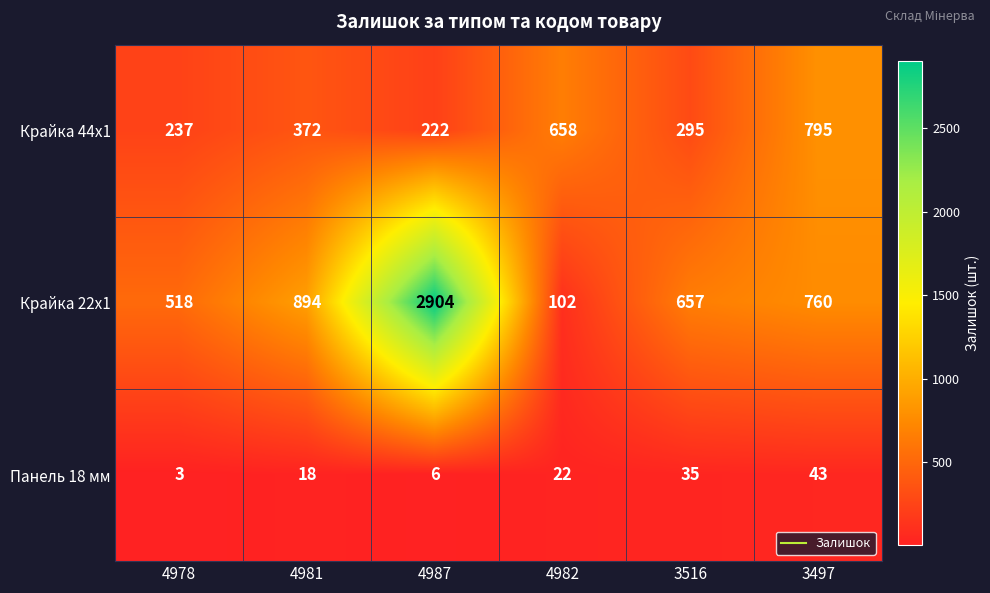

At which category does the chart reach its minimum across all series?

4978